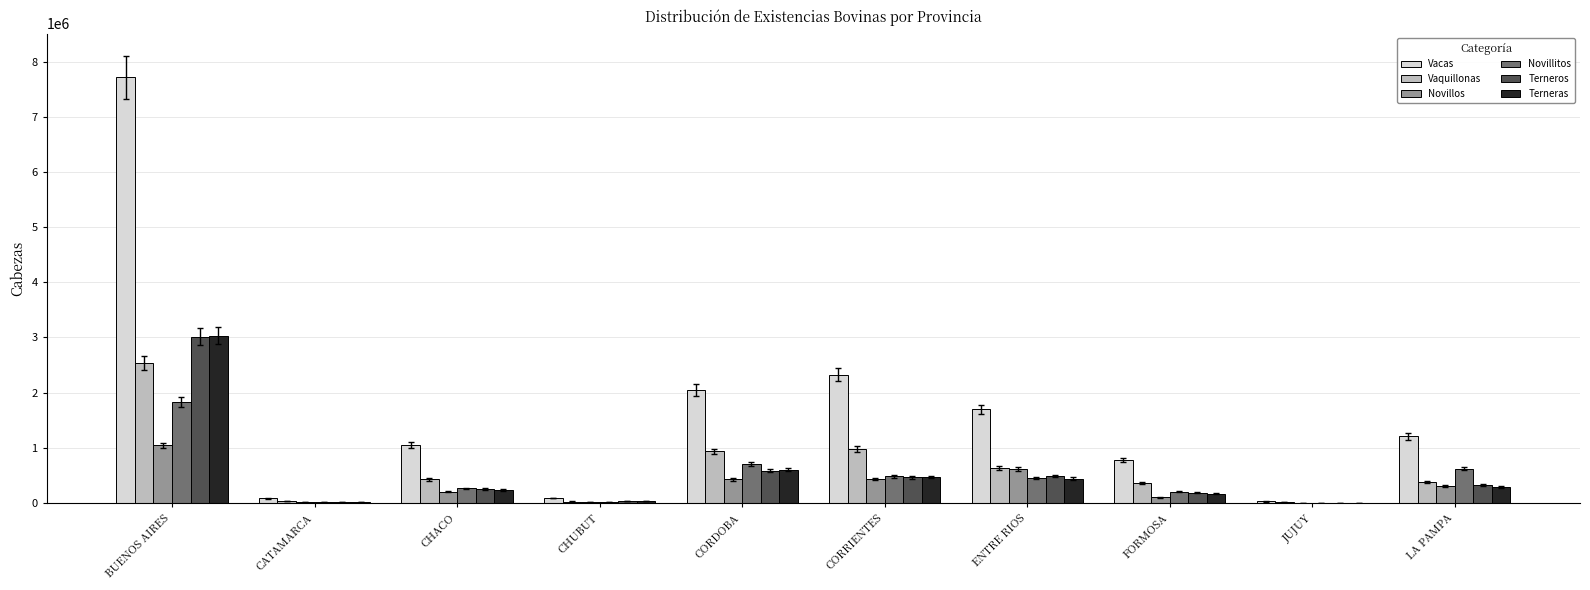

What is the sum of all Terneros values?

5384279.2